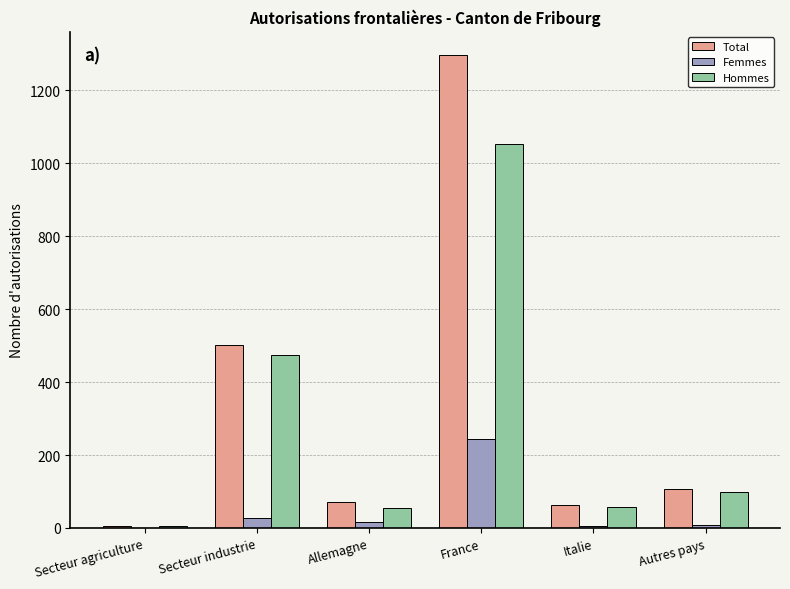

At which category is the sum across all series the highest?

France